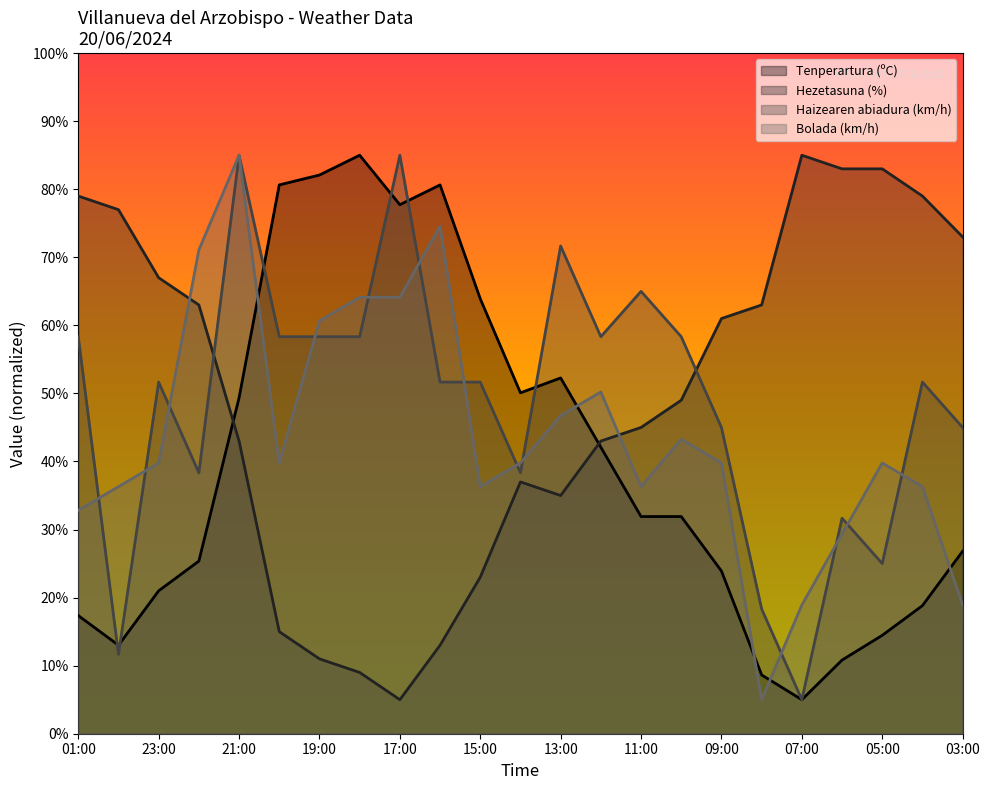

What is the difference between the maximum and minimum values in the Tenperartura (ºC) series?

80.0